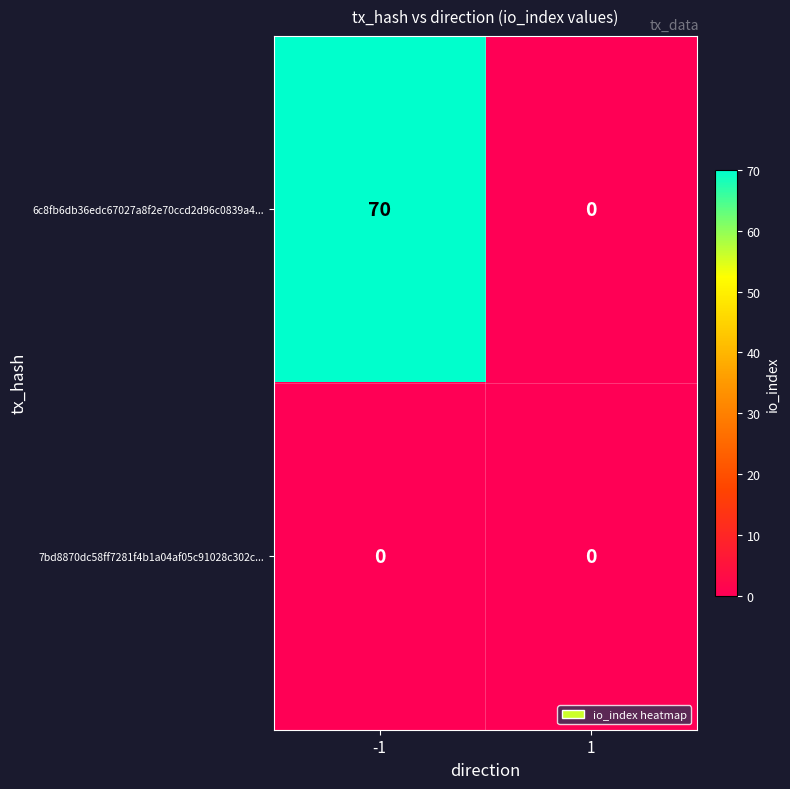

Which series has the largest total across all categories?

6c8fb6db36edc67027a8f2e70ccd2d96c0839a4...